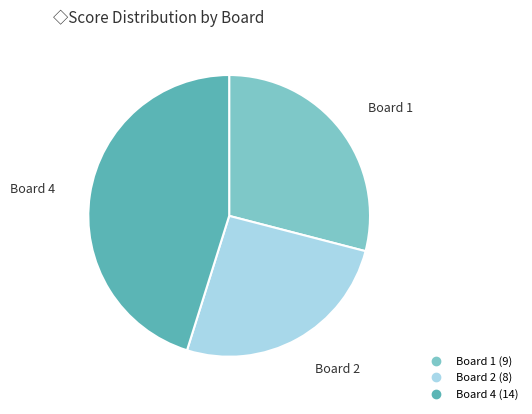

Is there a majority slice in this chart?

No